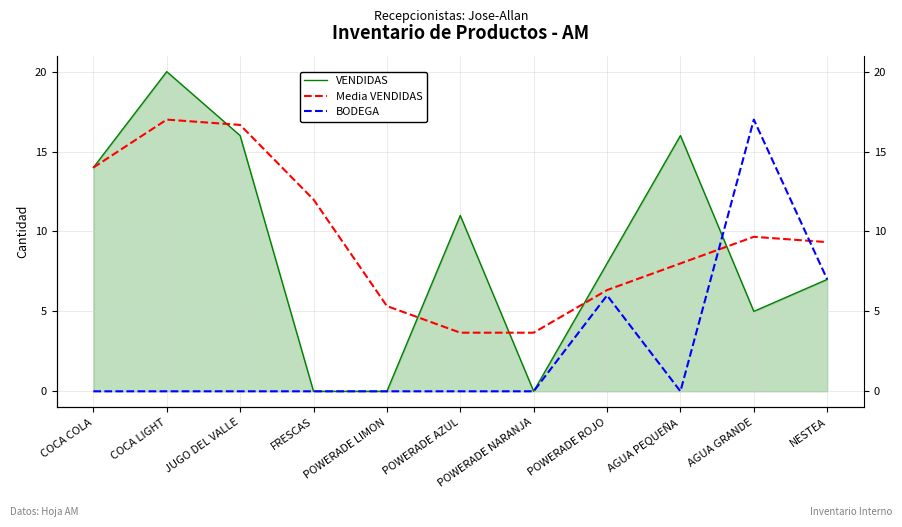

How many times do BODEGA and VENDIDAS cross each other?

1